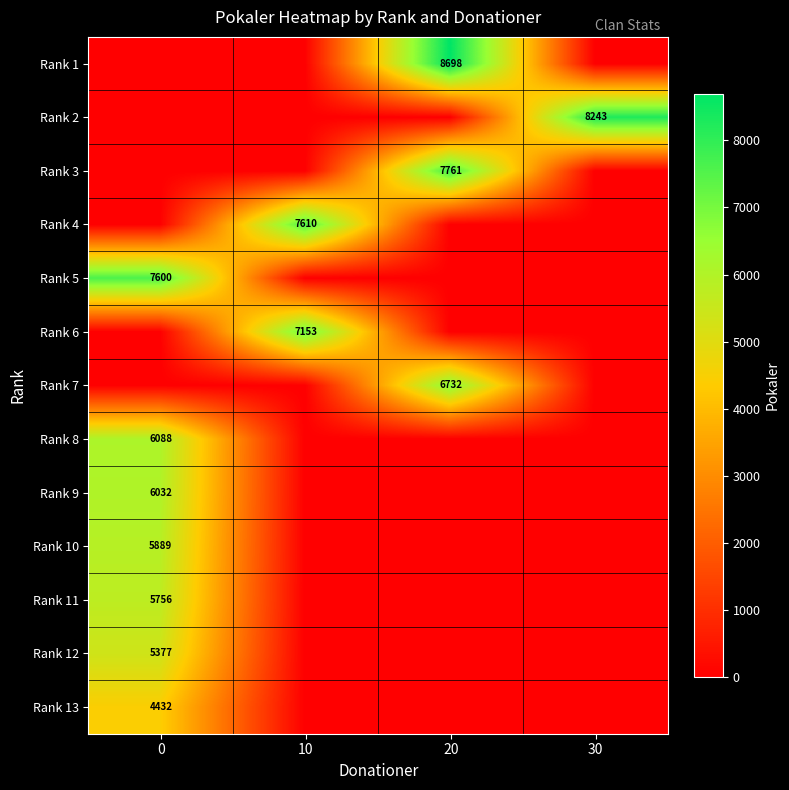

The value of Rank 1 at 20 is 8698. True or false?

True